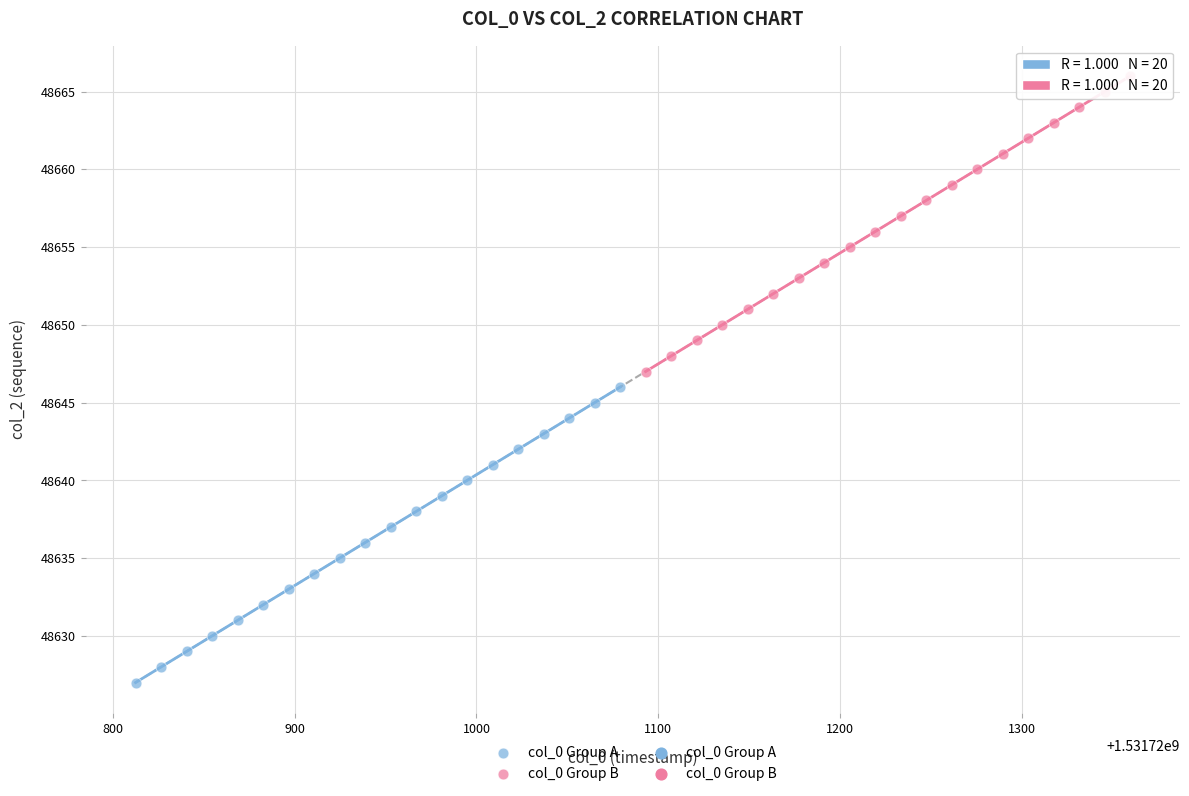

Which series contains the highest Y value?

col_0 Group B